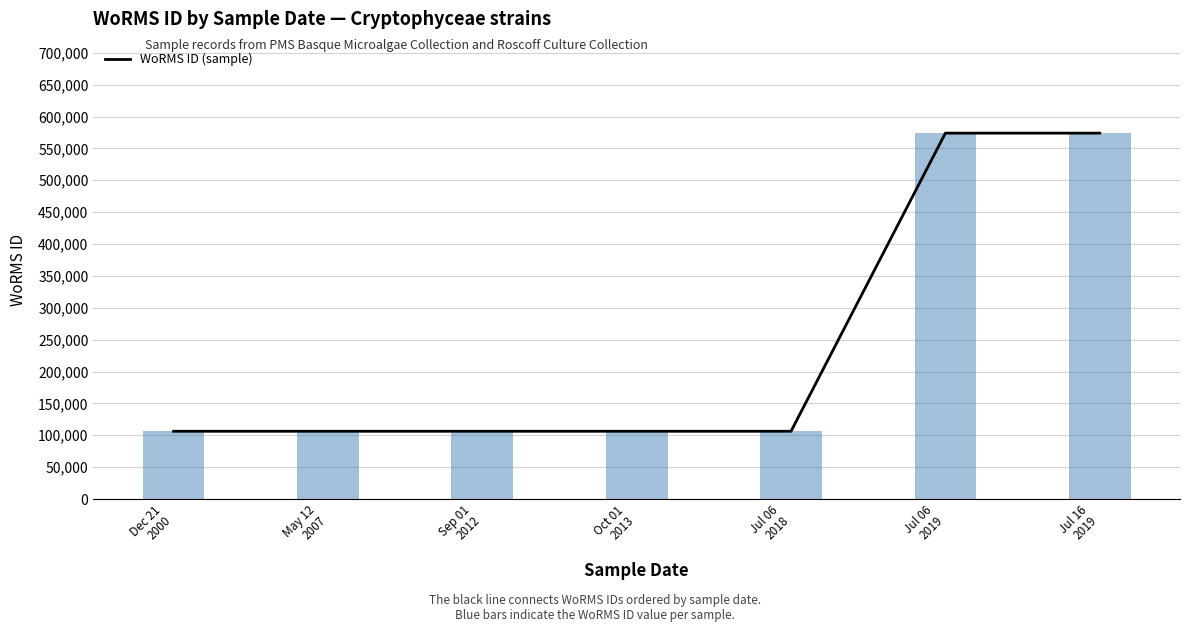

List the labels in order of value, smallest first.

May 12
2007, Sep 01
2012, Jul 06
2018, Dec 21
2000, Oct 01
2013, Jul 06
2019, Jul 16
2019